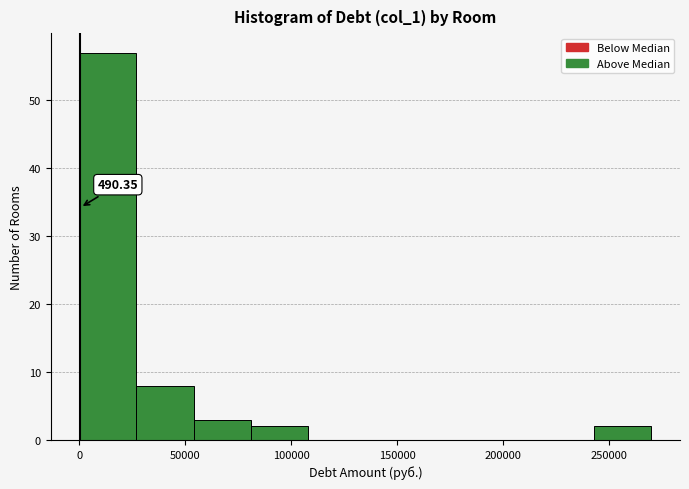

Which range on the x-axis has the tallest bar?

0 to 25000